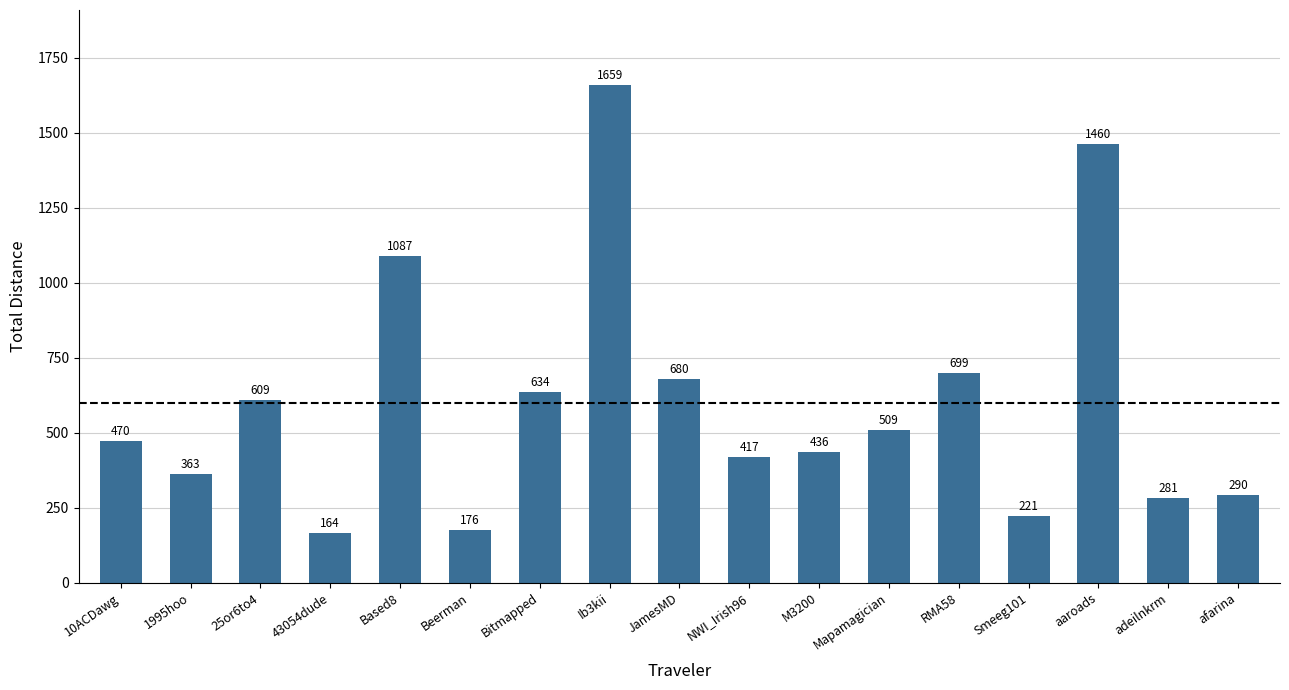

Which label corresponds to the largest value in the chart?

Ib3kii